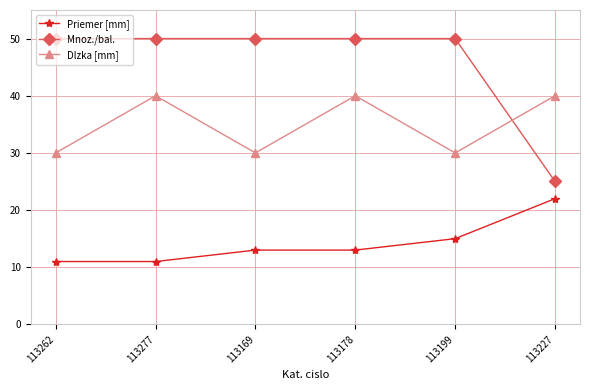

True or false: Dlzka [mm] has more than 1 interior local peaks.

True